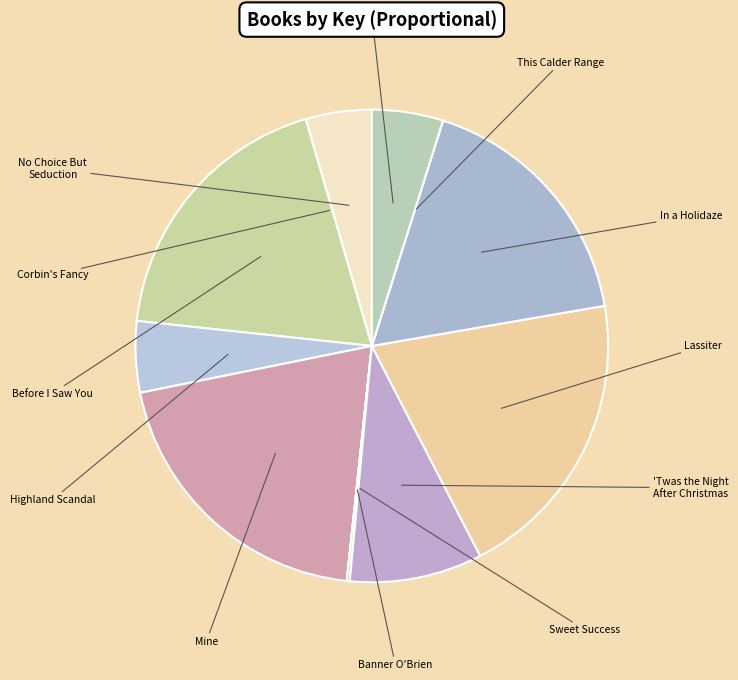

Which slice is the largest?

Mine